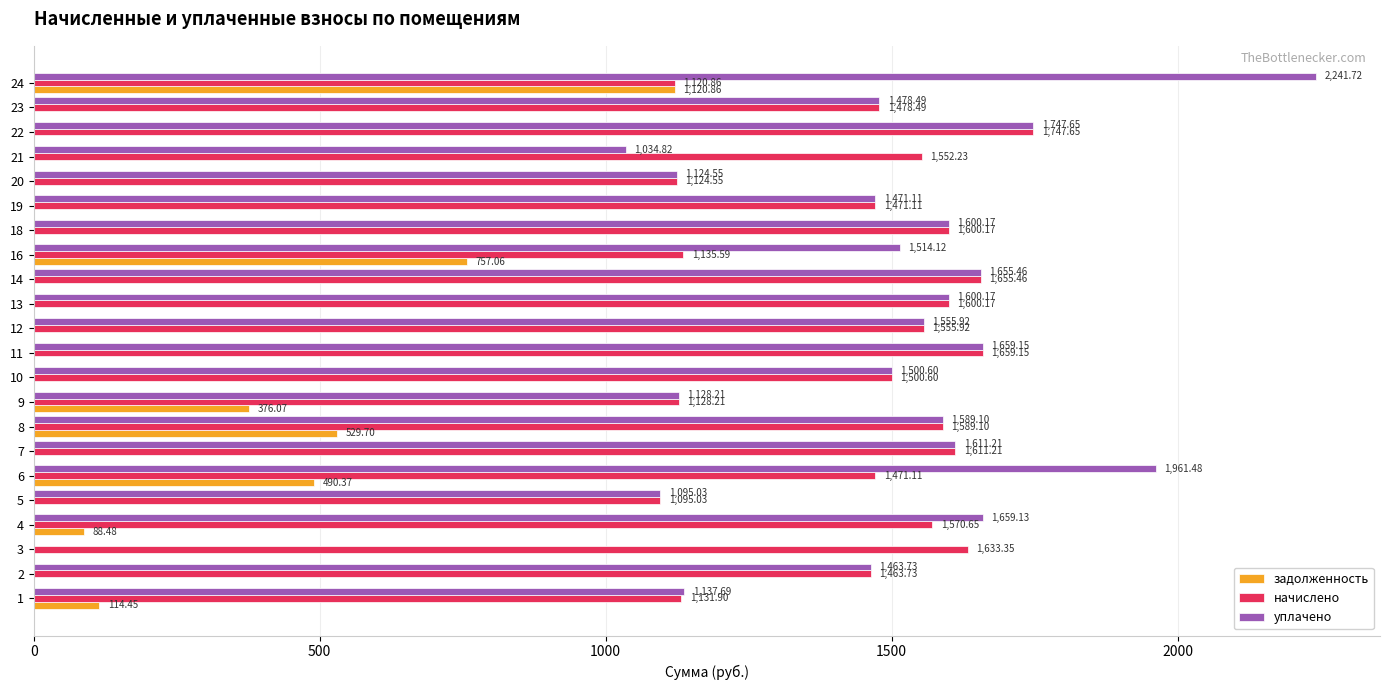

At which category is the sum across all series the highest?

24